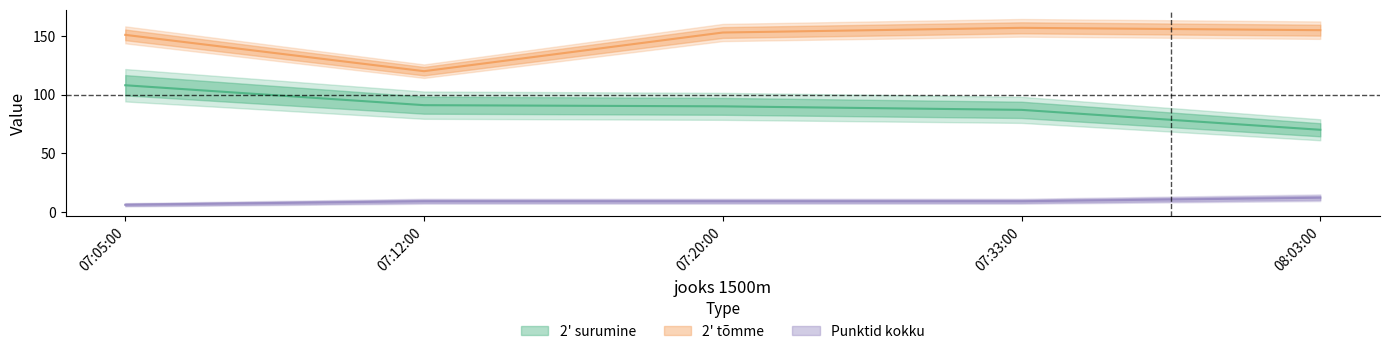

Where is 2\' surumine nearest to the value 89?

07:20:00